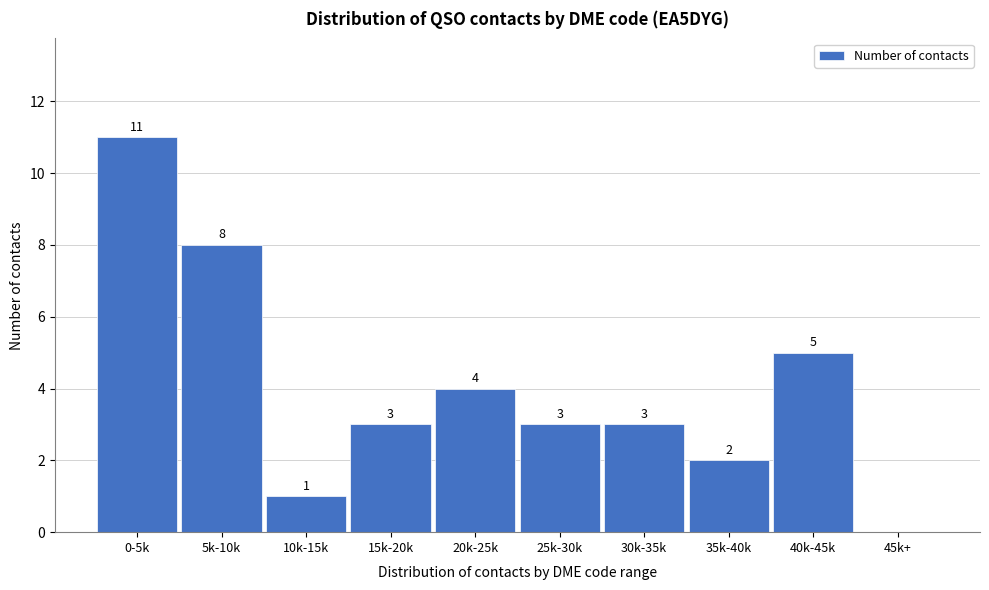

Reading left to right, transcribe all the data shown in this chart.

0-5k=11	5k-10k=8	10k-15k=1	15k-20k=3	20k-25k=4	25k-30k=3	30k-35k=3	35k-40k=2	40k-45k=5	45k+=0